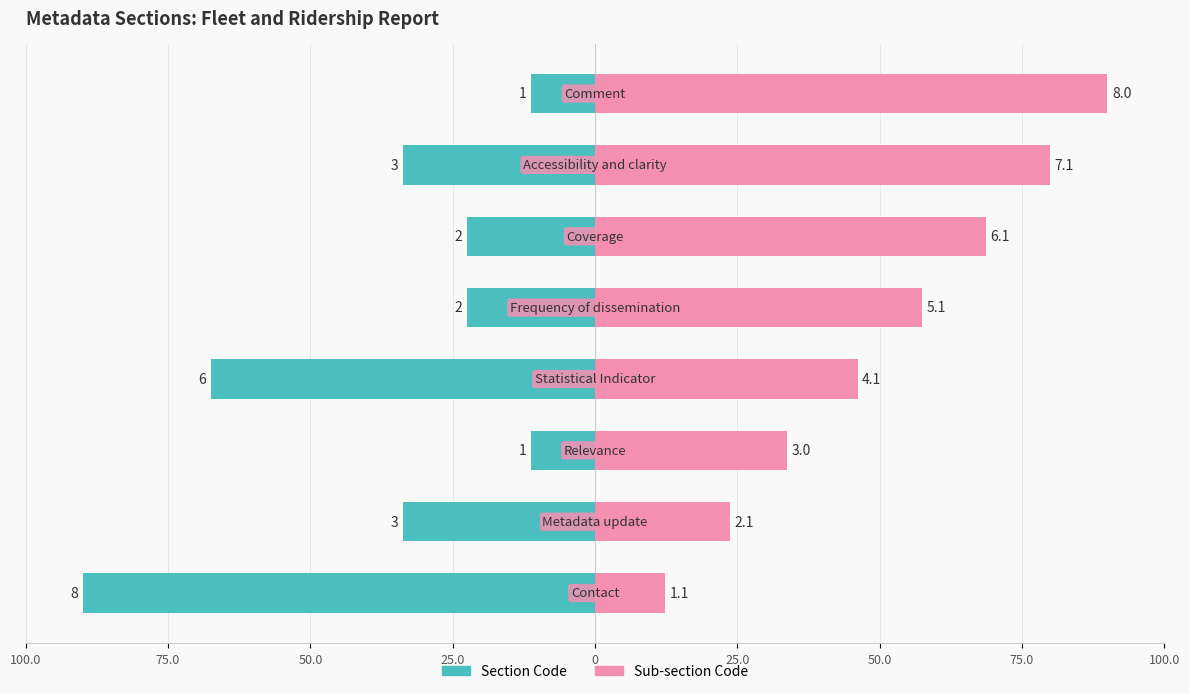

How many values in the Sub-section Code series exceed 57?

4